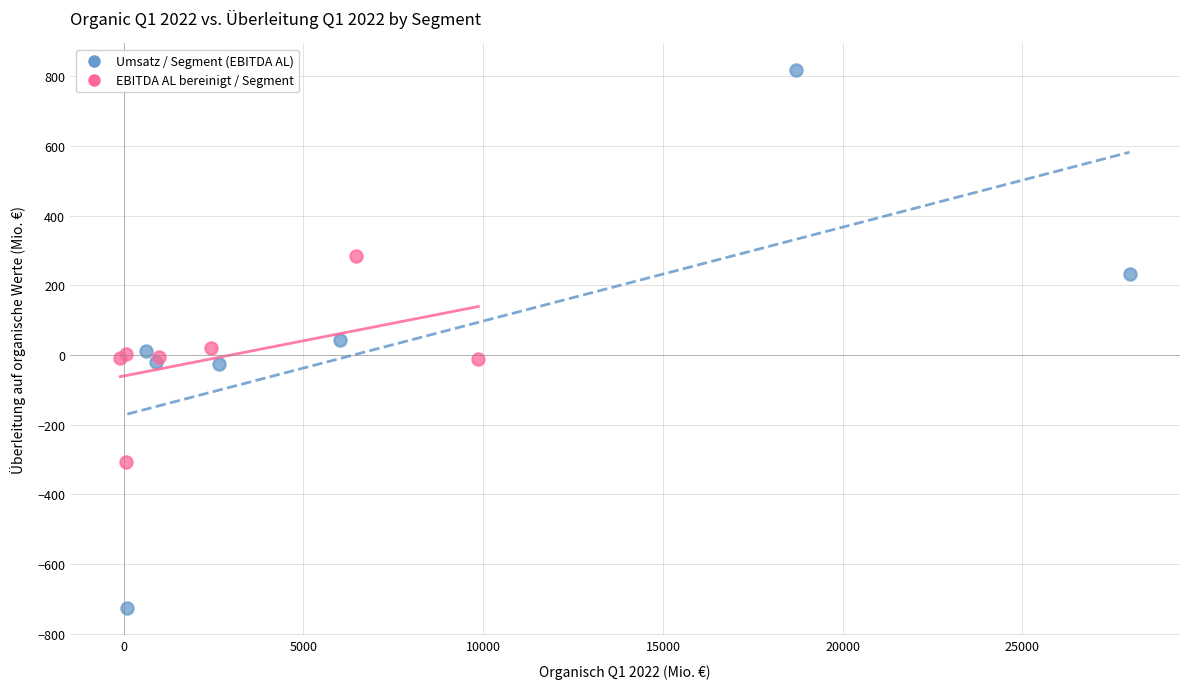

What are all the series names shown in the legend?

Umsatz / Segment (EBITDA AL), EBITDA AL bereinigt / Segment